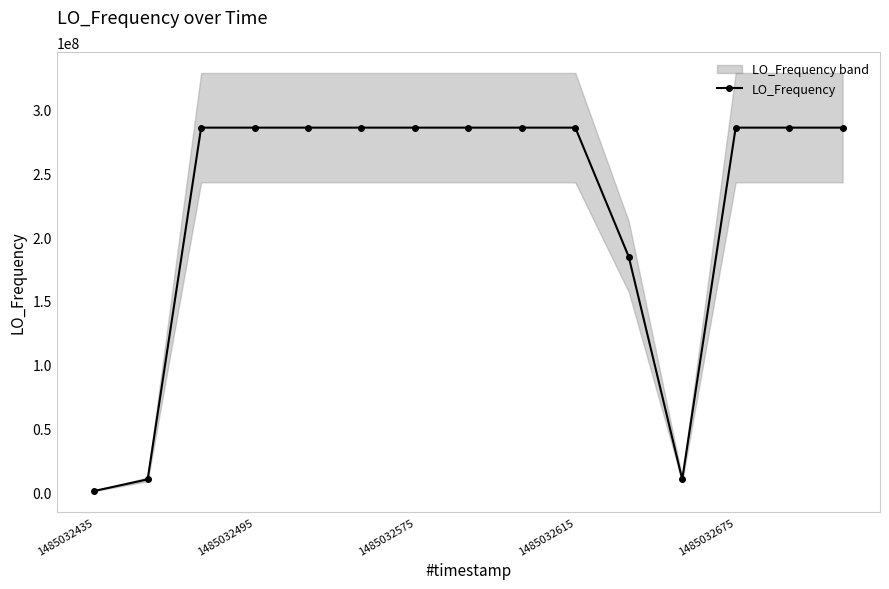

Reading left to right, extract all data points from this chart.

900007.6	9999995.5	286046979.3	286046996.6	286046999.6	286046995.5	286046999.0	286046996.6	286046996.6	286047004.3	184682425.4	9999993.0	286047034.4	286046996.8	286046997.0